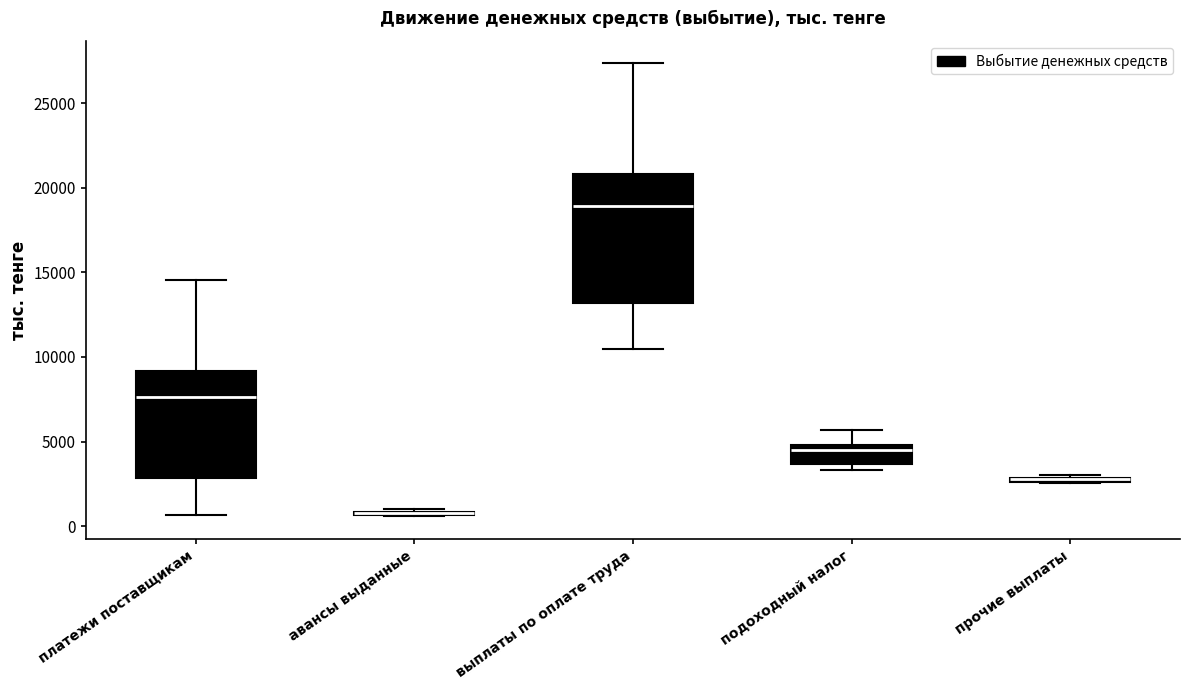

Comparing the boxes themselves (not the whiskers), which one is the tallest?

выплаты по оплате труда